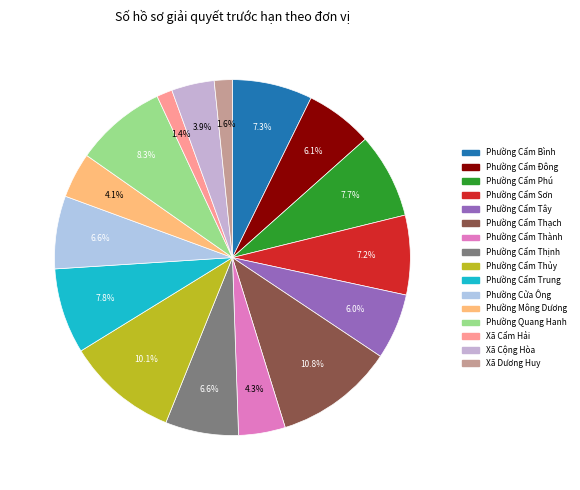

Is there any slice that represents more than half of the pie?

No